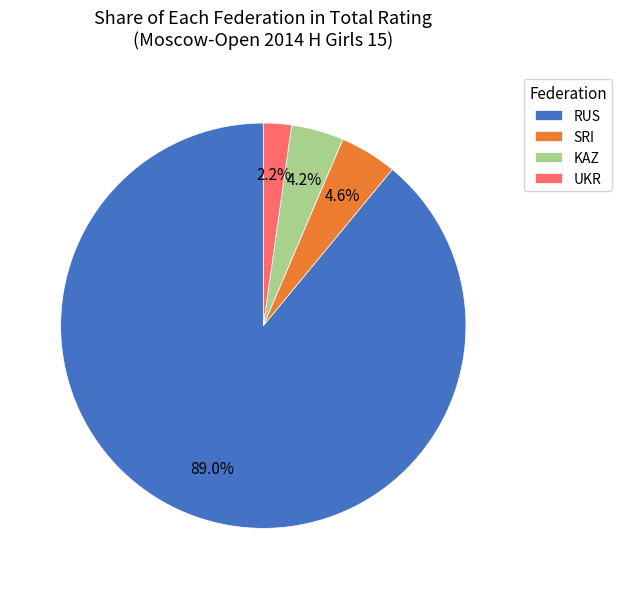

Does RUS represent more than half of the total?

Yes